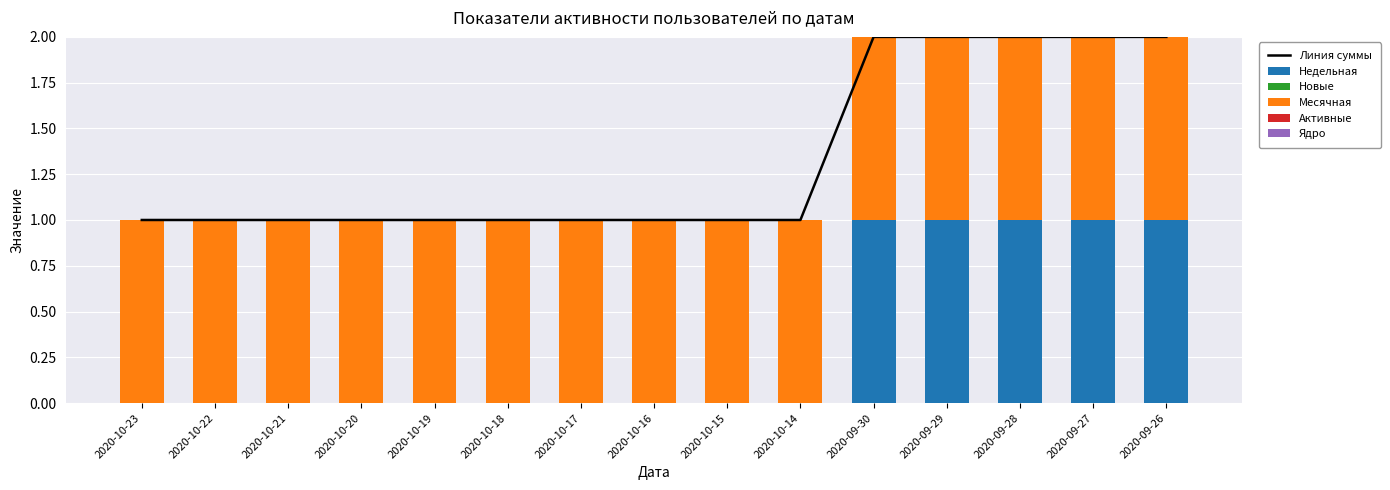

What are all the series names shown in the legend?

Линия суммы, Недельная, Новые, Месячная, Активные, Ядро